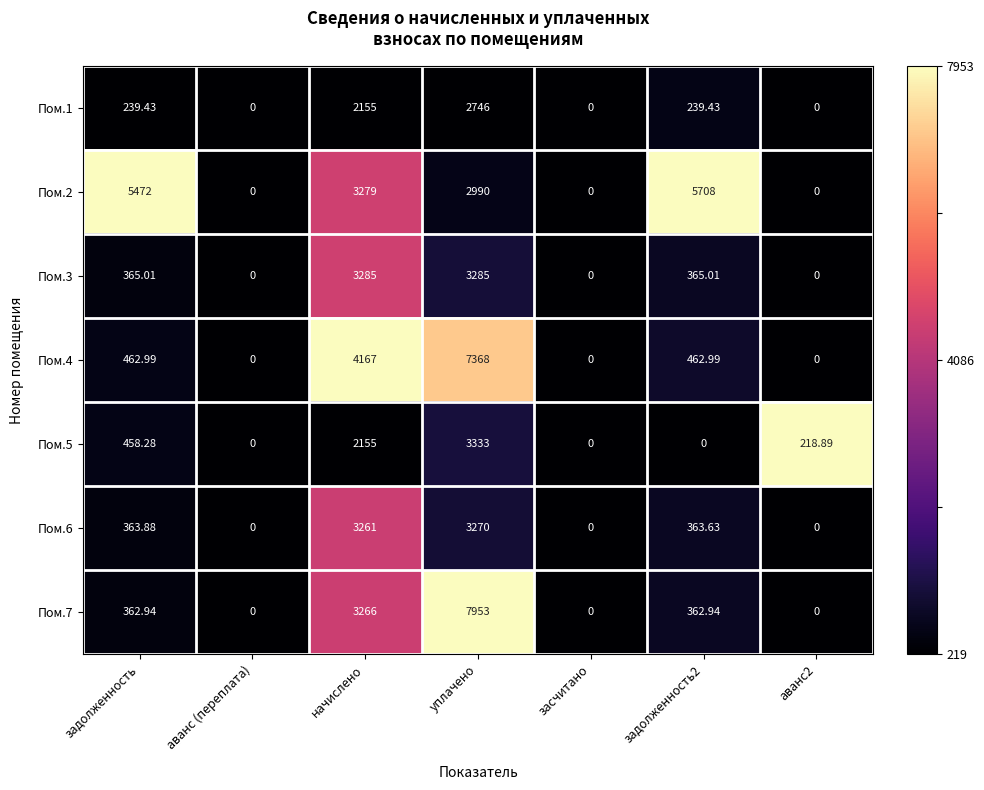

Where does the Пом.2 series first go above 2990?

задолженность